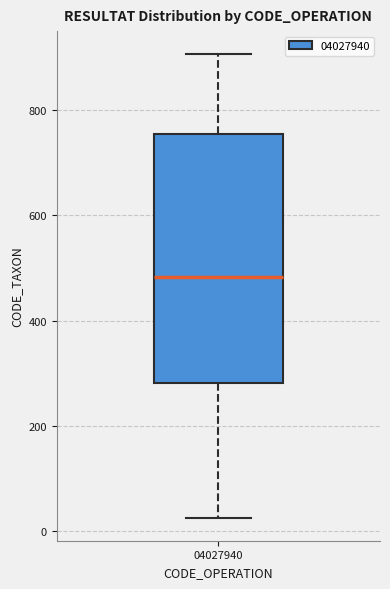

Transcribe this box plot: give where the median line is, the range the box spans, and where the two whiskers end, as read against the y-axis. The values are not printed on the chart, so give them approximately, as read against the axis.

median 480, box 280 to 760, whiskers 20 to 900